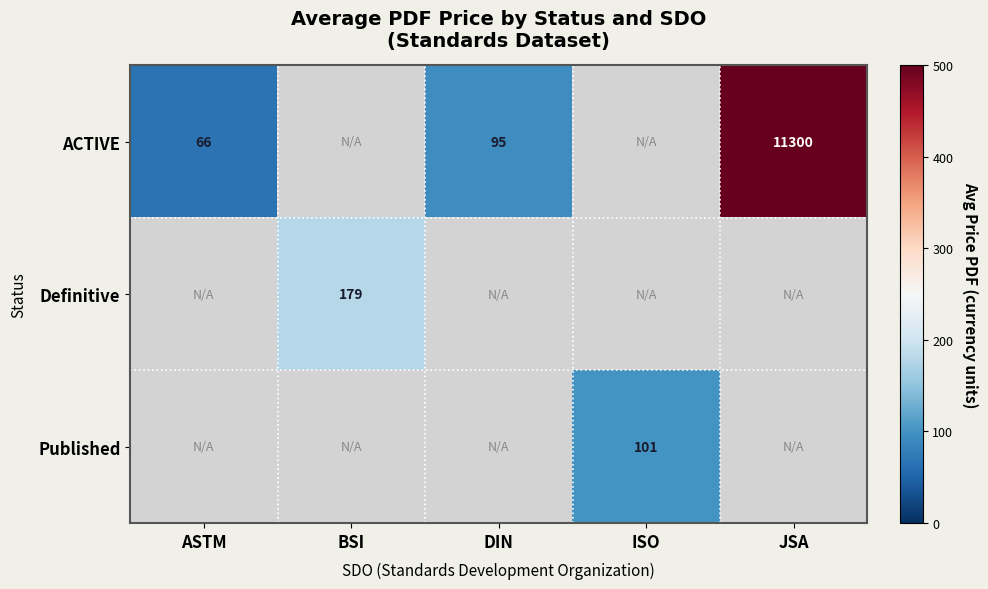

The ACTIVE series shows 66 at ASTM. True or false?

True